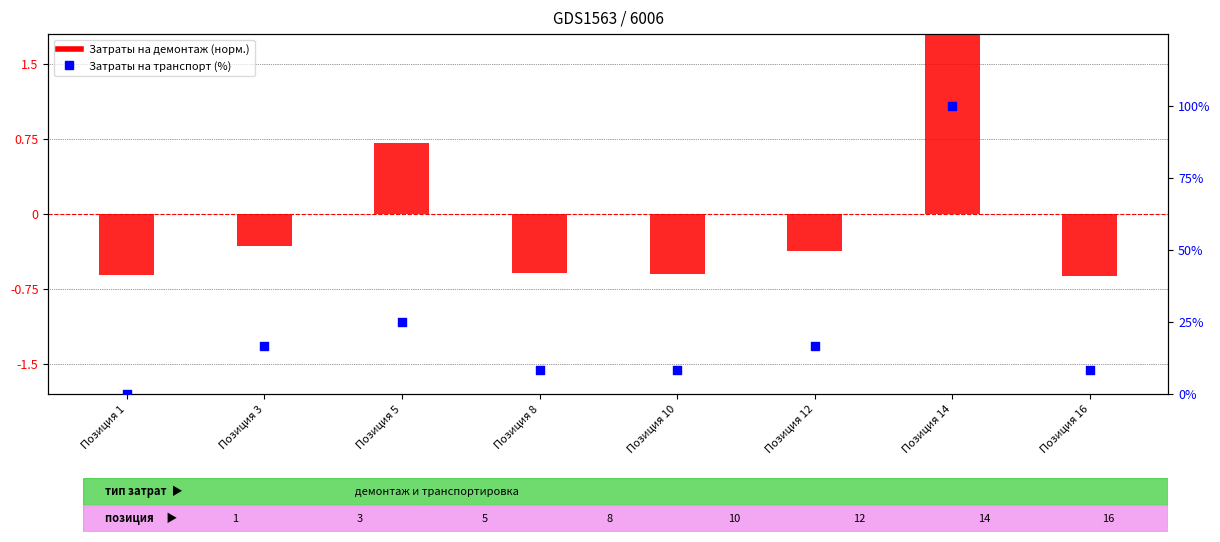

Which series contains the highest Y value?

Затраты на транспорт (%)